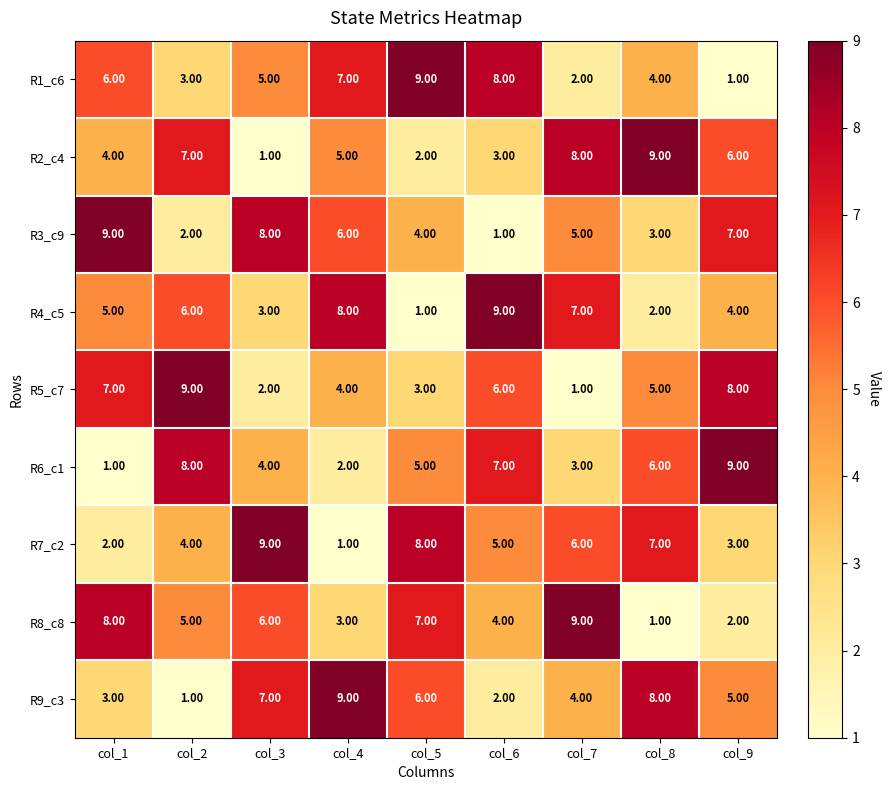

Rank the series at col_9 from highest to lowest value.

R6_c1, R5_c7, R3_c9, R2_c4, R9_c3, R4_c5, R7_c2, R8_c8, R1_c6